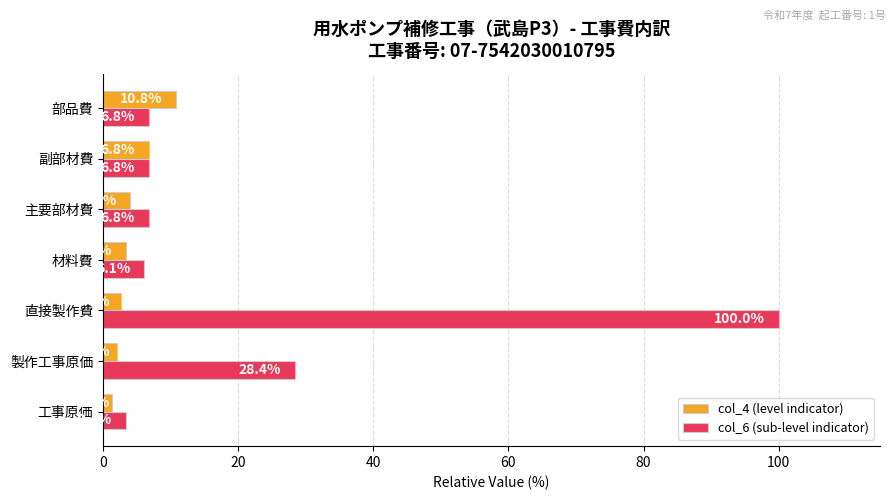

What is the approximate value of col_6 (sub-level indicator) at 製作工事原価?

28.4